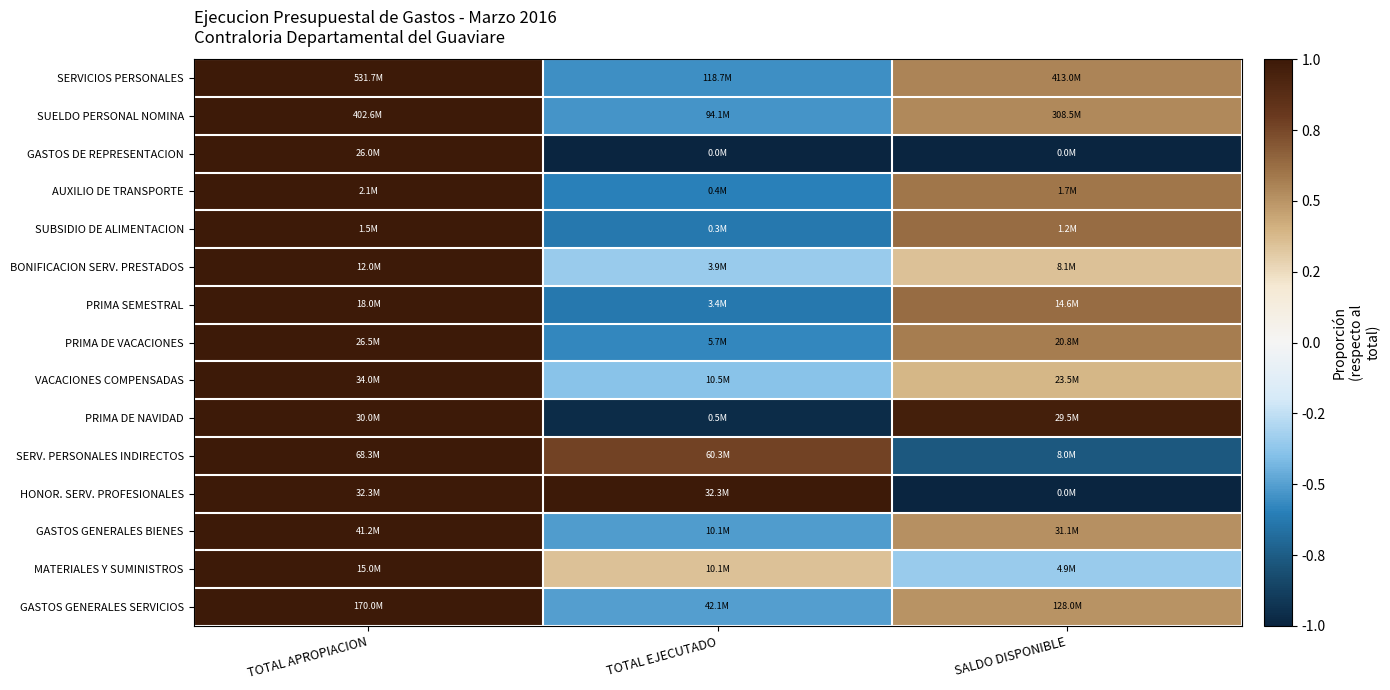

Reading left to right, extract all data points from this chart.

SERVICIOS PERSONALES: TOTAL APROPIACION=1.0	TOTAL EJECUTADO=-0.6	SALDO DISPONIBLE=0.6
SUELDO PERSONAL NOMINA: TOTAL APROPIACION=1.0	TOTAL EJECUTADO=-0.5	SALDO DISPONIBLE=0.5
GASTOS DE REPRESENTACION: TOTAL APROPIACION=1.0	TOTAL EJECUTADO=-1.0	SALDO DISPONIBLE=-1.0
AUXILIO DE TRANSPORTE: TOTAL APROPIACION=1.0	TOTAL EJECUTADO=-0.6	SALDO DISPONIBLE=0.6
SUBSIDIO DE ALIMENTACION: TOTAL APROPIACION=1.0	TOTAL EJECUTADO=-0.6	SALDO DISPONIBLE=0.6
BONIFICACION SERV. PRESTADOS: TOTAL APROPIACION=1.0	TOTAL EJECUTADO=-0.4	SALDO DISPONIBLE=0.4
PRIMA SEMESTRAL: TOTAL APROPIACION=1.0	TOTAL EJECUTADO=-0.6	SALDO DISPONIBLE=0.6
PRIMA DE VACACIONES: TOTAL APROPIACION=1.0	TOTAL EJECUTADO=-0.6	SALDO DISPONIBLE=0.6
VACACIONES COMPENSADAS: TOTAL APROPIACION=1.0	TOTAL EJECUTADO=-0.4	SALDO DISPONIBLE=0.4
PRIMA DE NAVIDAD: TOTAL APROPIACION=1.0	TOTAL EJECUTADO=-1.0	SALDO DISPONIBLE=1.0
SERV. PERSONALES INDIRECTOS: TOTAL APROPIACION=1.0	TOTAL EJECUTADO=0.8	SALDO DISPONIBLE=-0.8
HONOR. SERV. PROFESIONALES: TOTAL APROPIACION=1.0	TOTAL EJECUTADO=1.0	SALDO DISPONIBLE=-1.0
GASTOS GENERALES BIENES: TOTAL APROPIACION=1.0	TOTAL EJECUTADO=-0.5	SALDO DISPONIBLE=0.5
MATERIALES Y SUMINISTROS: TOTAL APROPIACION=1.0	TOTAL EJECUTADO=0.3	SALDO DISPONIBLE=-0.3
GASTOS GENERALES SERVICIOS: TOTAL APROPIACION=1.0	TOTAL EJECUTADO=-0.5	SALDO DISPONIBLE=0.5